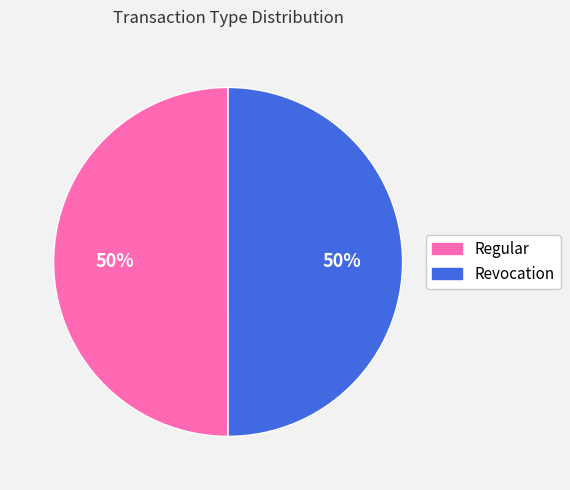

To the nearest percent, what is the average slice percentage?

50%